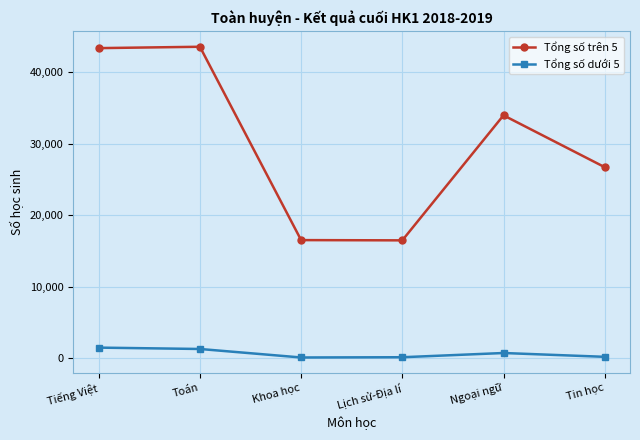

At which label does Tổng số dưới 5 first exceed 719?

Tiếng Việt